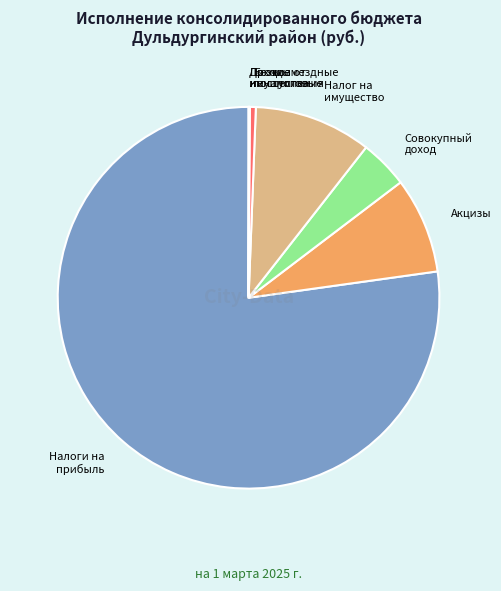

What is the majority slice?

Налоги на прибыль